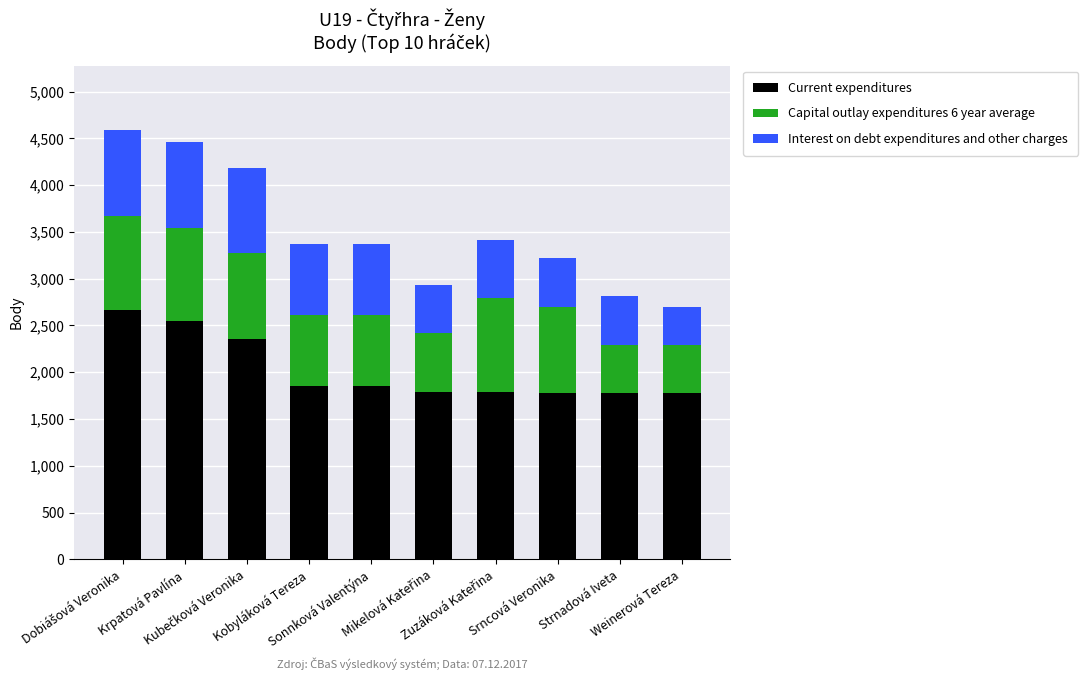

What is the highest value of the Current expenditures series?

2669